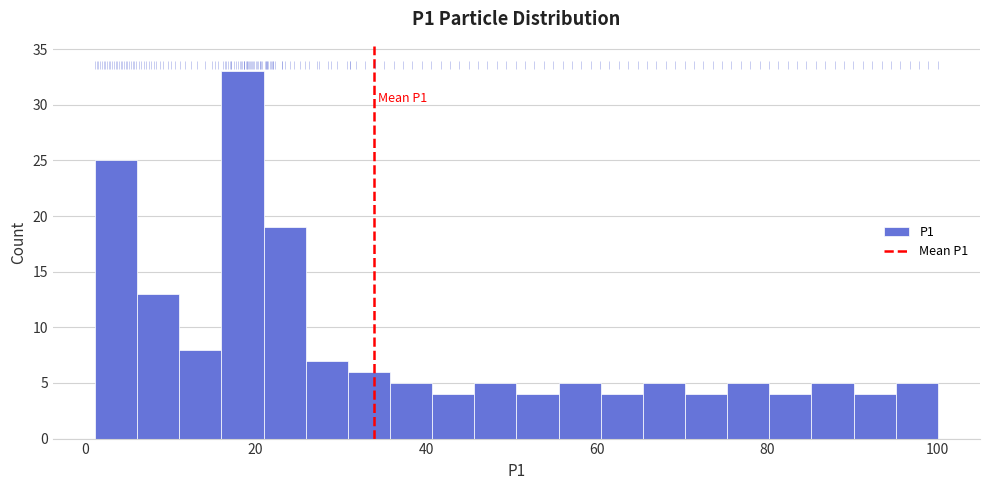

Around what value on the x-axis is the tallest bar? Give the approximate position of its centre, as read against the axis.

18